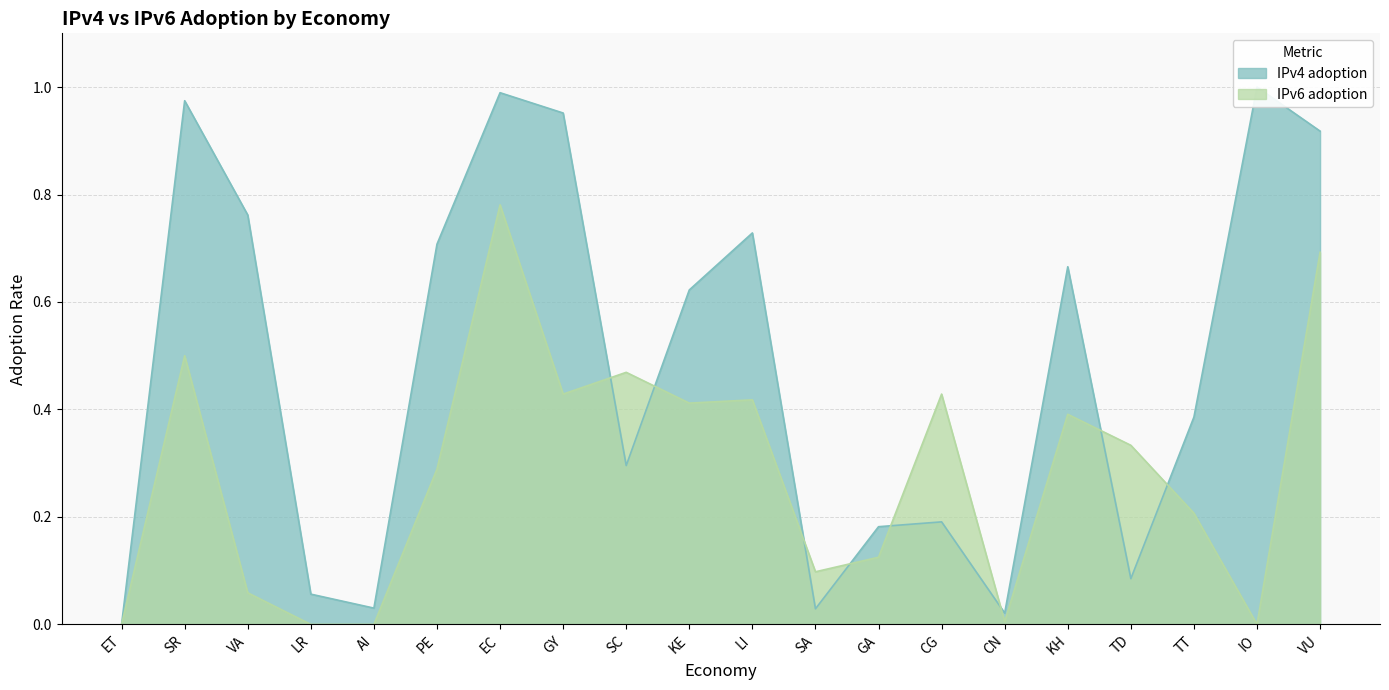

Rank the series by their average value, from highest to lowest.

IPv4 adoption, IPv6 adoption